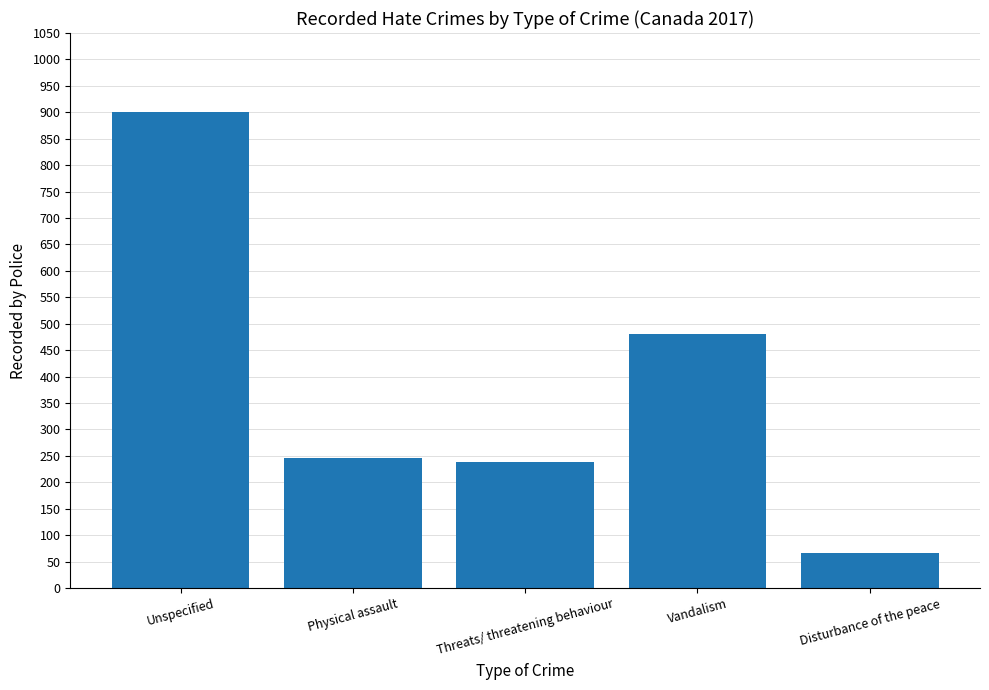

Are the bars horizontal?

No